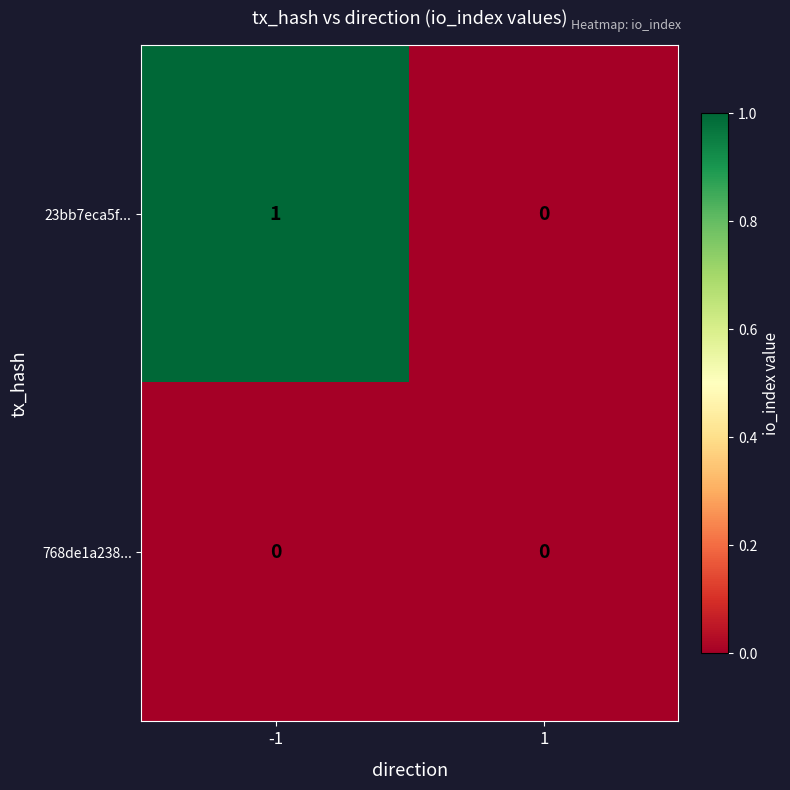

At -1, list the series in order from largest to smallest.

23bb7eca5f..., 768de1a238...